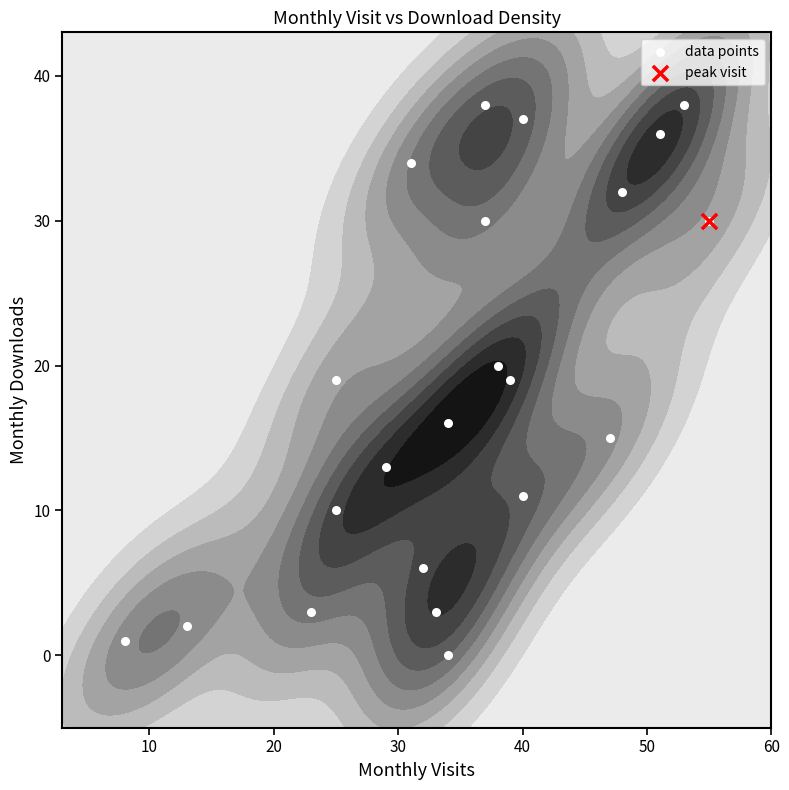

What is the difference between the maximum and minimum values?

38